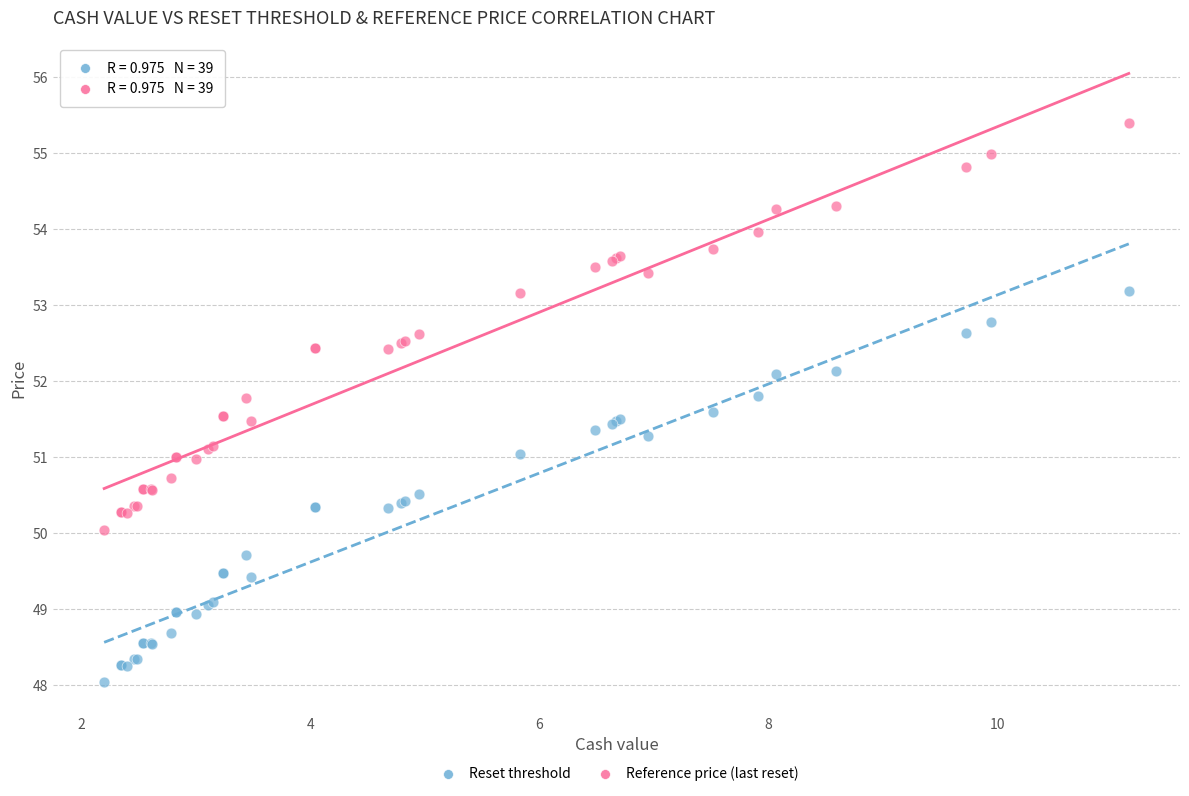

What are all the series names shown in the legend?

Reset threshold, Reference price (last reset)